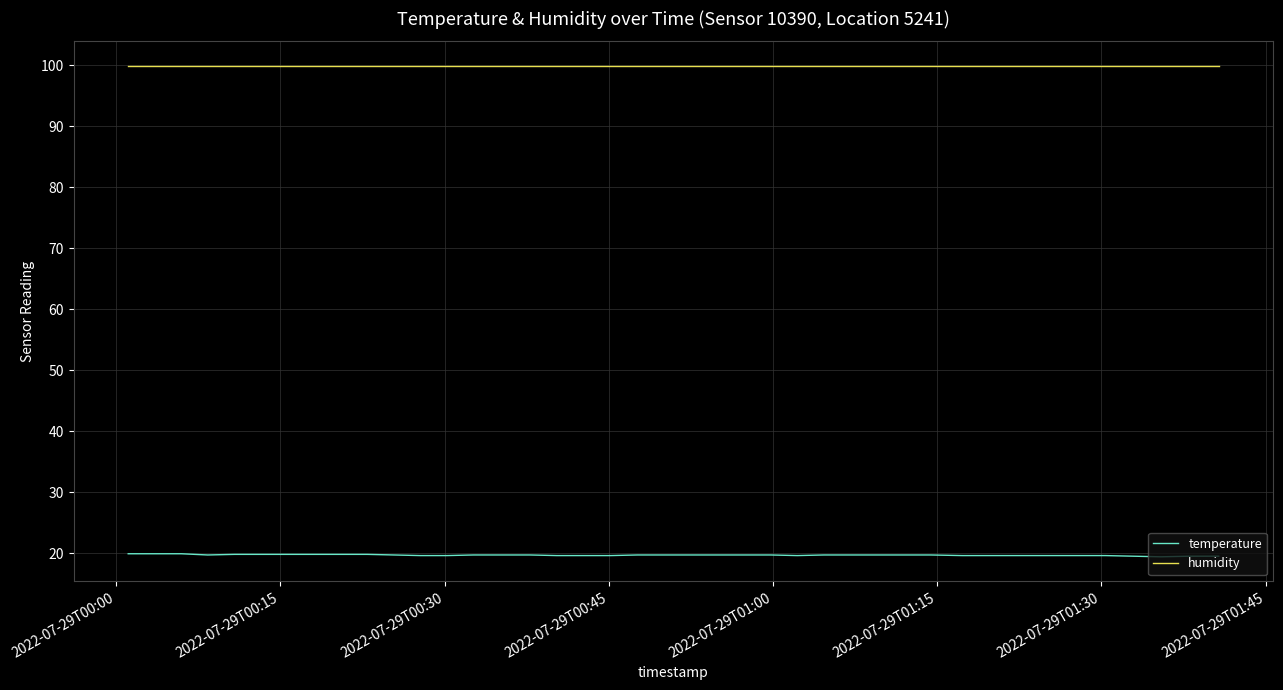

True or false: humidity and temperature cross at least once.

False